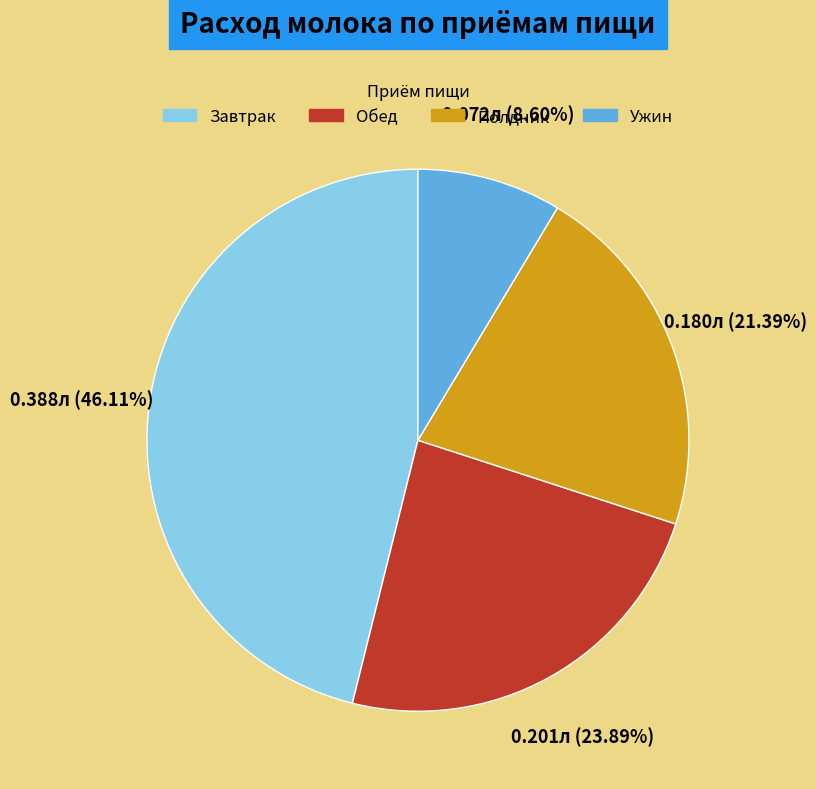

Combined, do Обед and Завтрак account for over 50%?

Yes